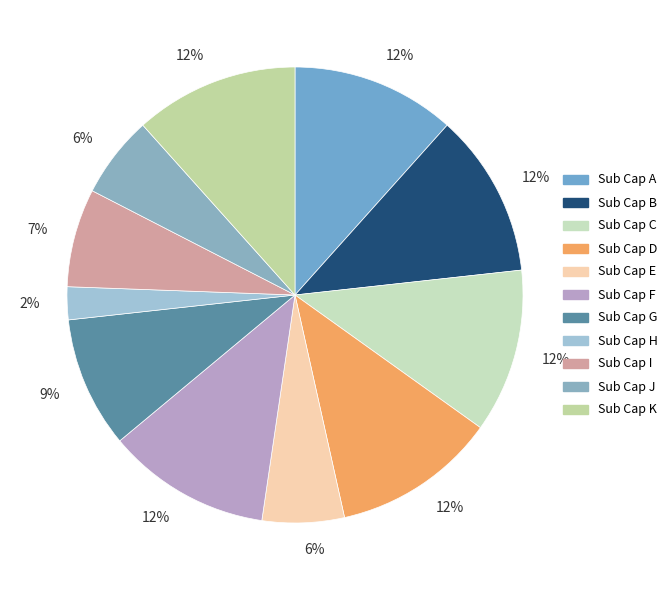

Which slice is the largest?

Sub Cap A